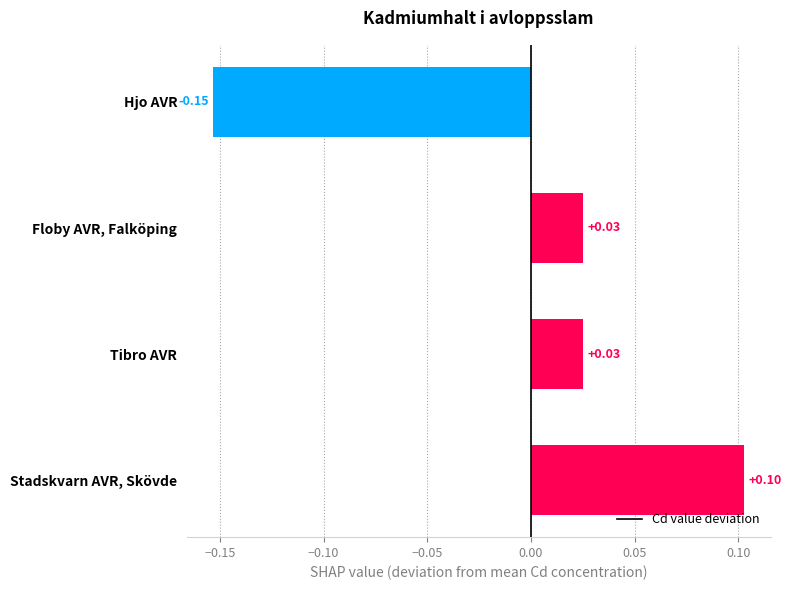

Between Floby AVR, Falköping and Hjo AVR, which is larger?

Floby AVR, Falköping